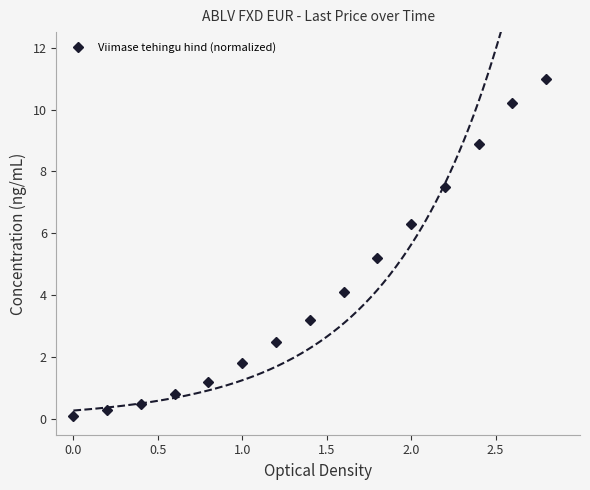

The value of Viimase tehingu hind (normalized) at 1.0 is 1.8. True or false?

True